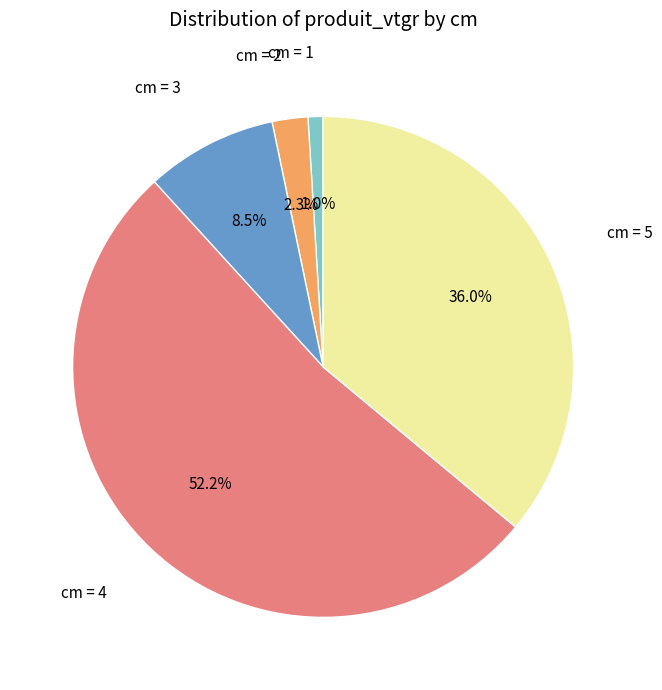

Is there any slice that represents more than half of the pie?

Yes